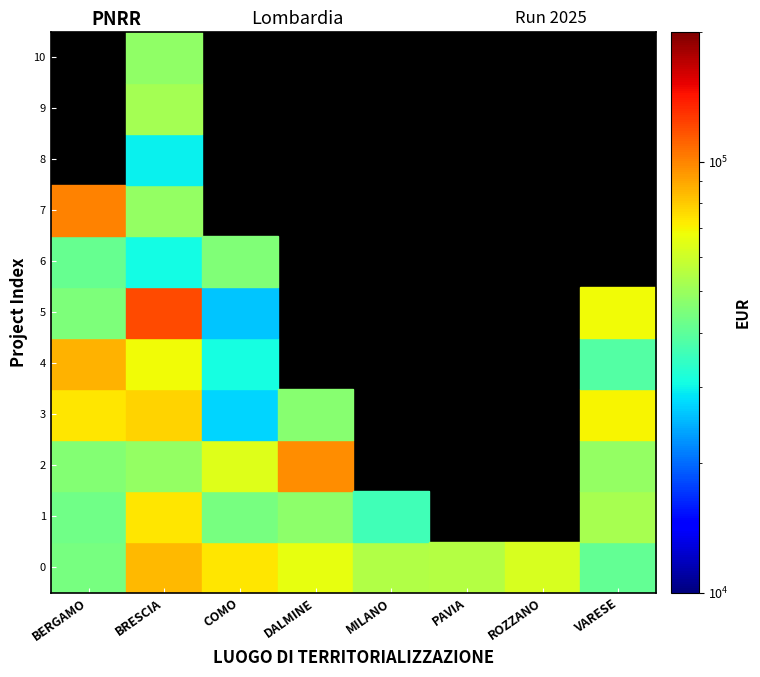

What is the difference between the highest and lowest values at BRESCIA?

90142.6